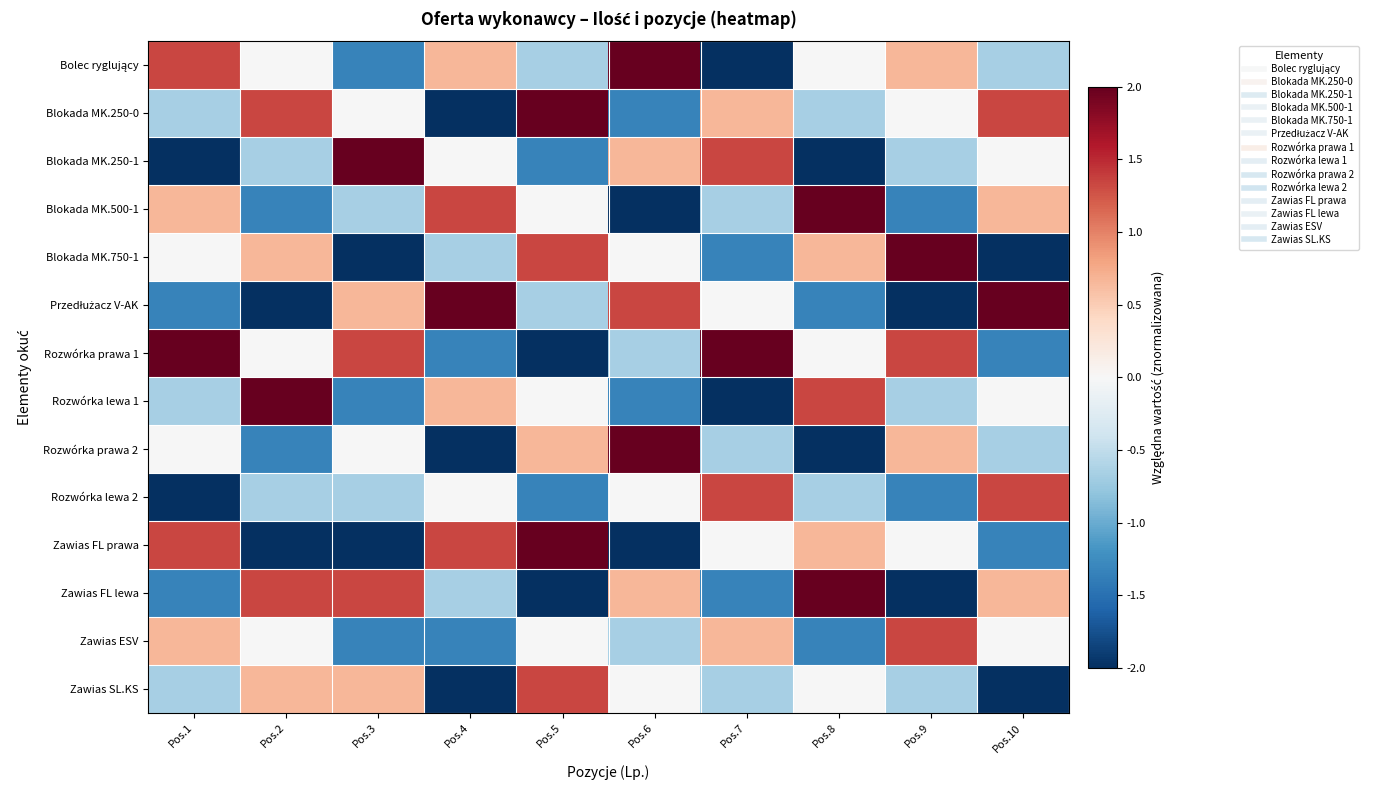

Between Pos.2 and Pos.5, which series saw the biggest shift?

Zawias FL prawa